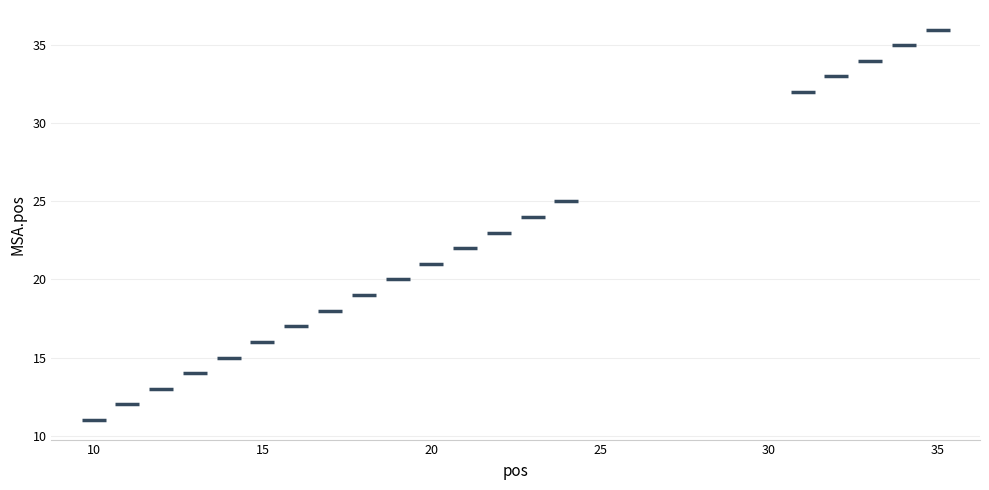

What is the range of X values (max minus min)?

25